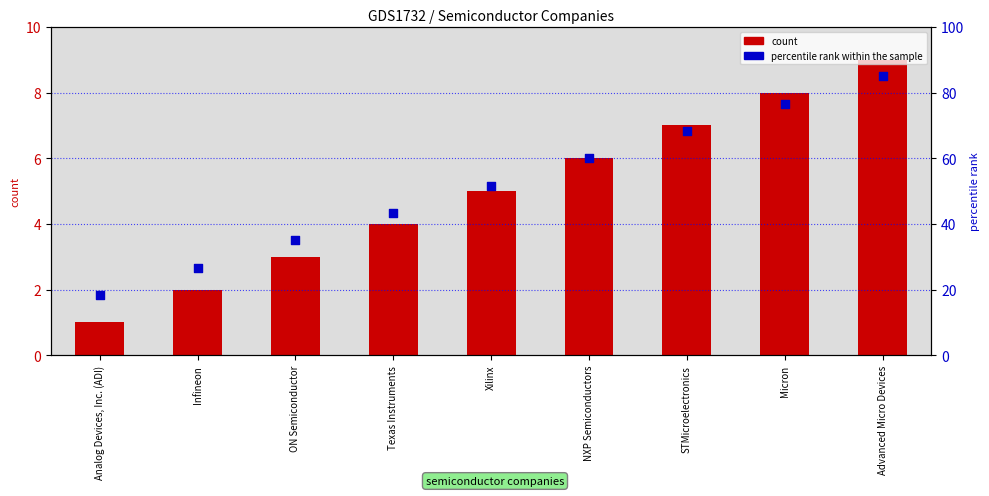

At how many categories does at least one series exceed 40?

6